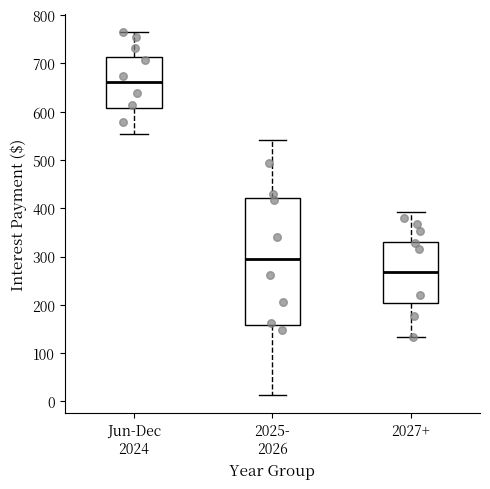

Comparing the boxes themselves (not the whiskers), which one is the tallest?

2025- 2026